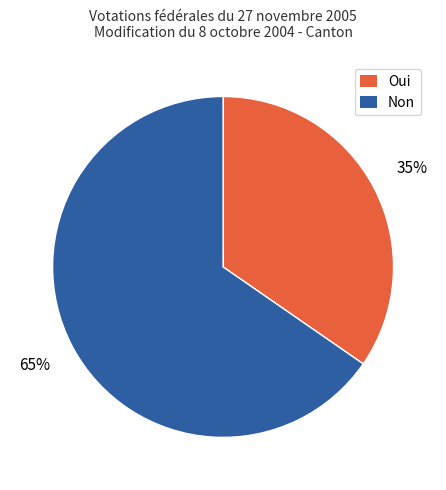

How many slices are in this pie chart?

2